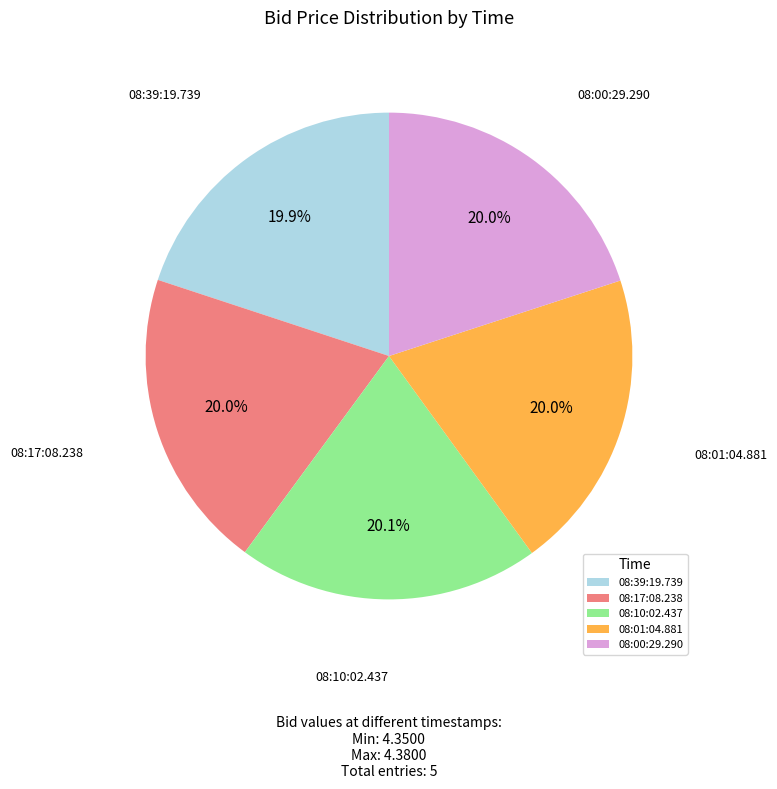

Approximately how many times larger is the value at 08:39:19.739 compared to 08:01:04.881?

1.0